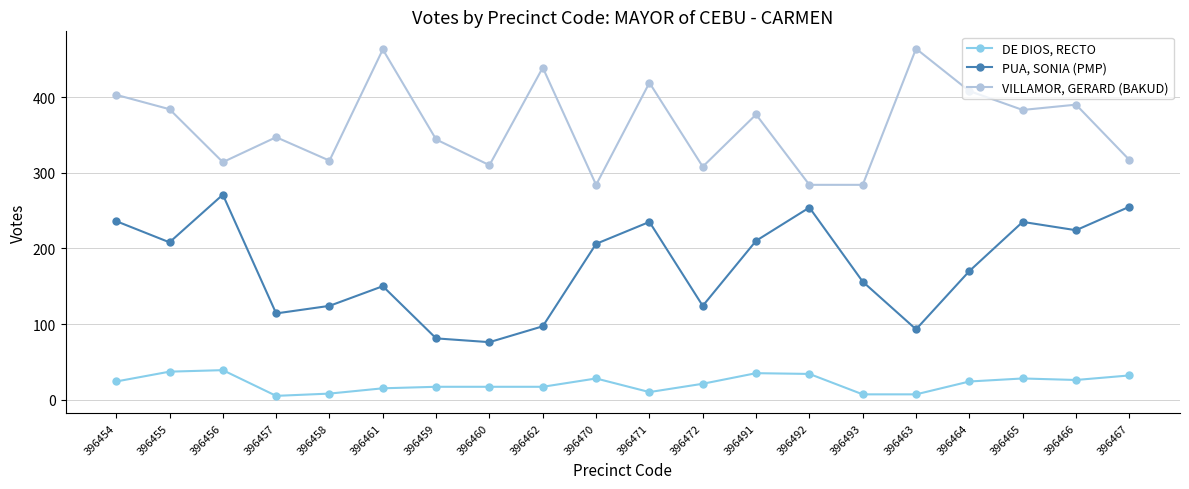

True or false: DE DIOS, RECTO and VILLAMOR, GERARD (BAKUD) cross at least once.

False